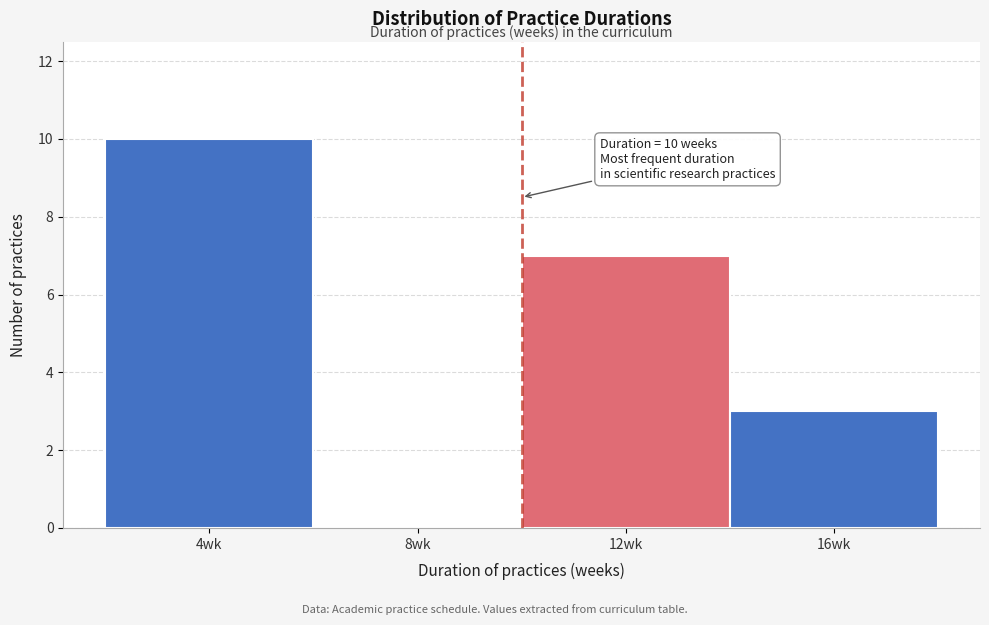

Which range on the x-axis has the tallest bar?

2 to 6